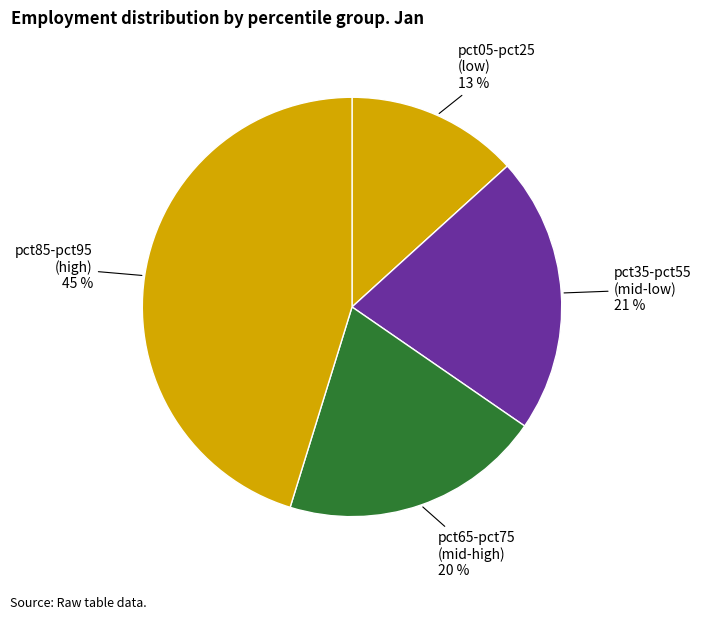

Count the number of slices in the pie.

4